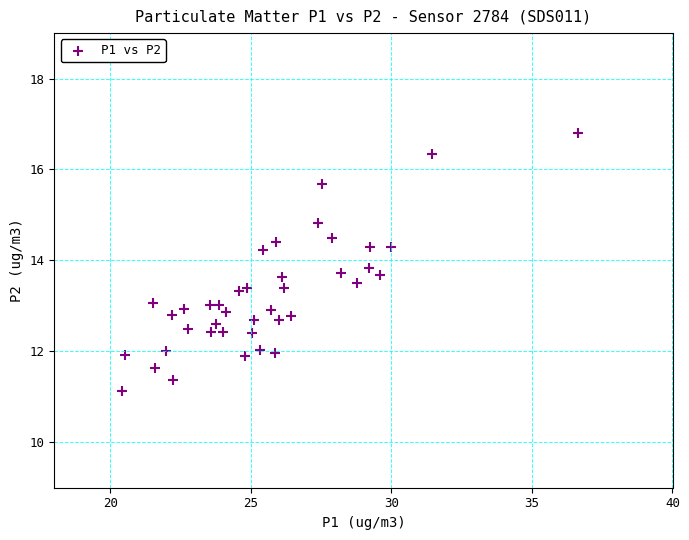

What is the range of Y values (max minus min)?

5.7